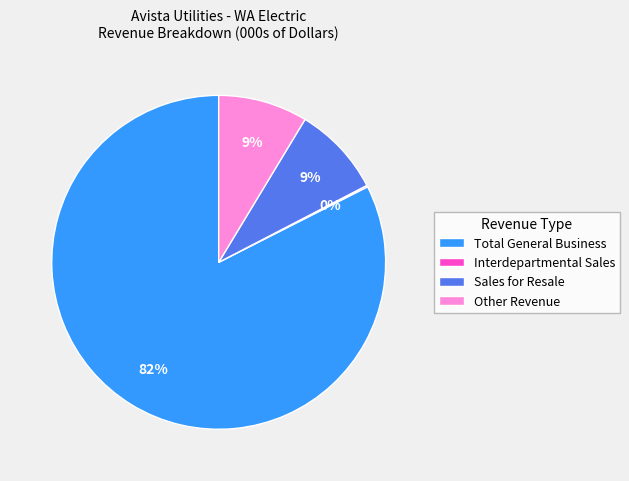

Is Other Revenue the majority of the pie?

No